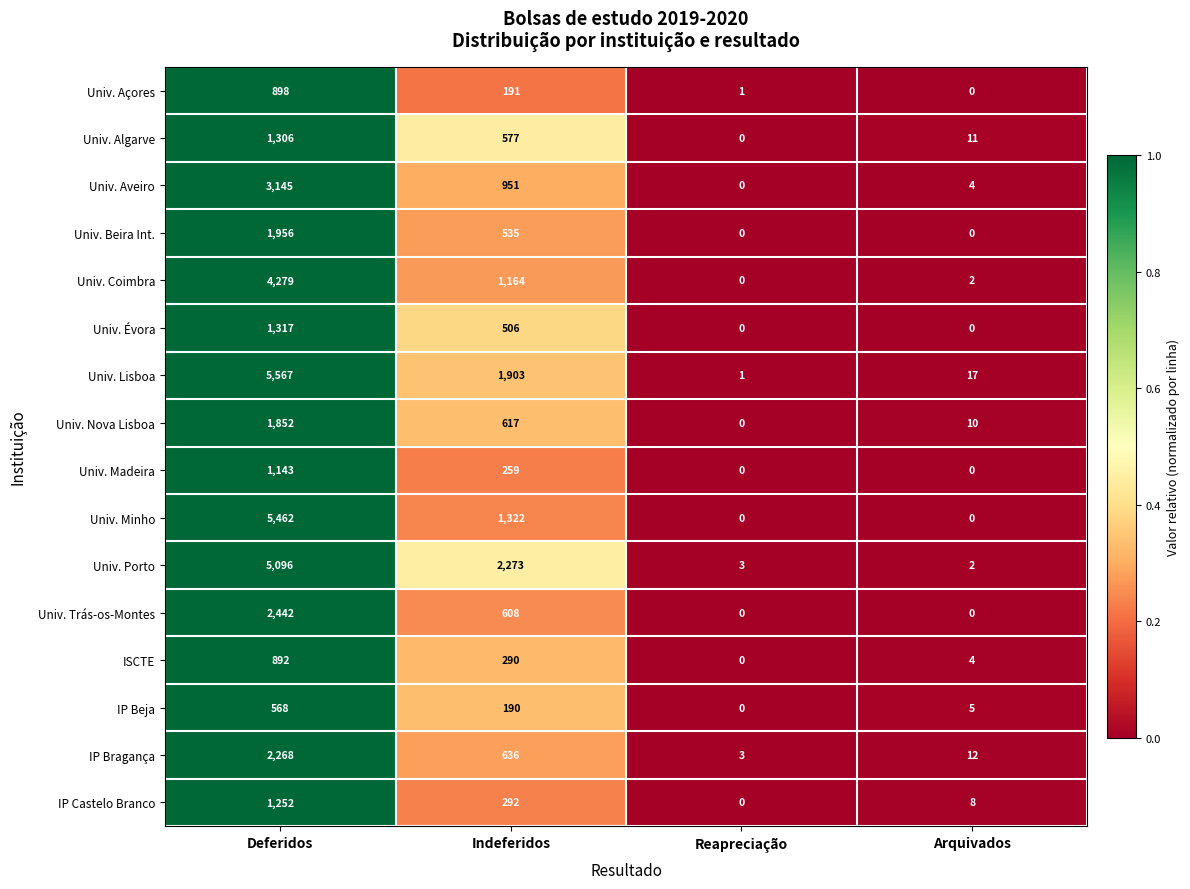

At how many categories does at least one series exceed 0?

4